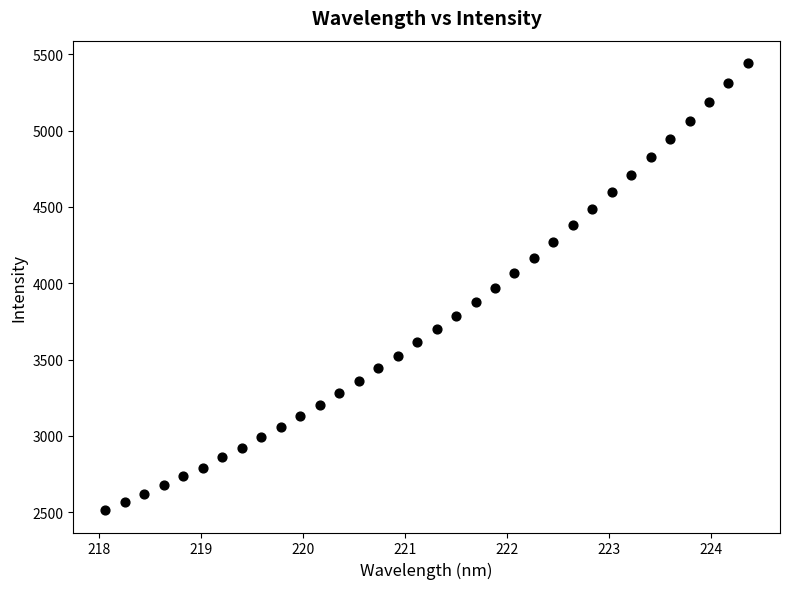

What is the range of X values (max minus min)?

6.3